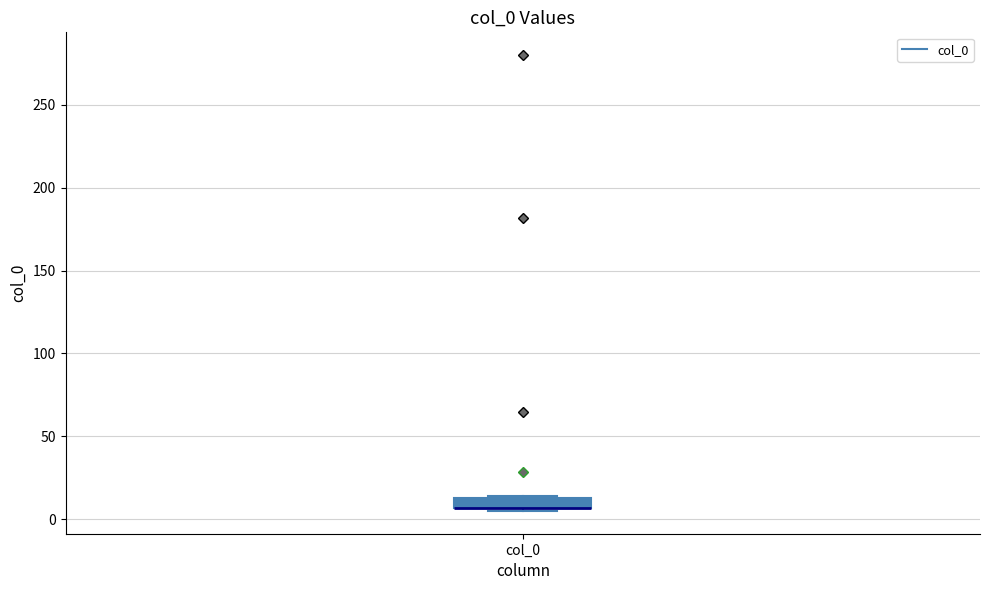

Where is the lower edge of the box for col_0 on the y-axis? The values are not printed on the chart, so give them approximately, as read against the axis.

5